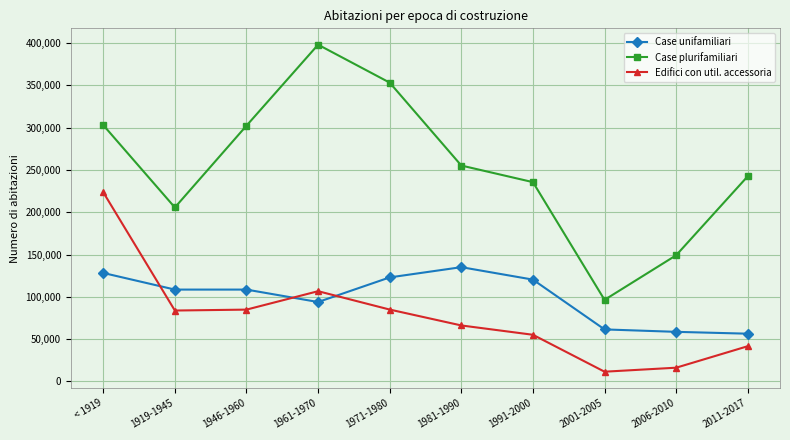

Is this an area chart (filled region under the line)?

No